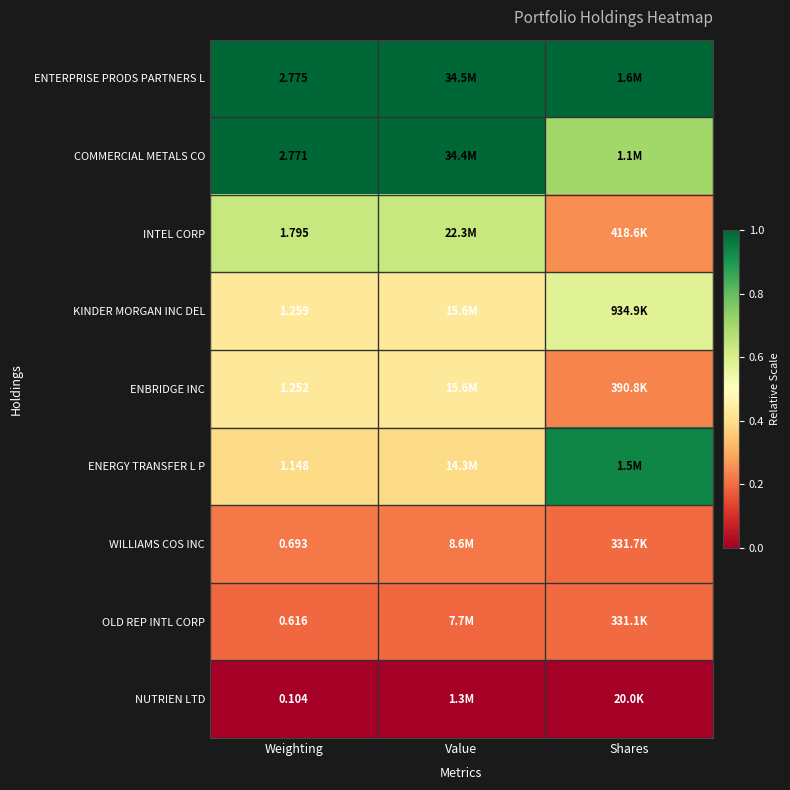

The value of ENBRIDGE INC at Weighting is 0.3. True or false?

False